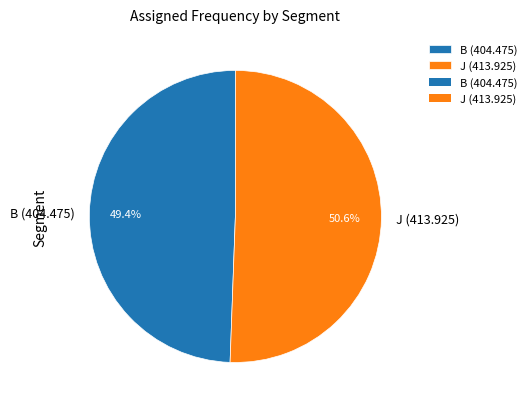

What percentage is the B (404.475) slice, to the nearest percent?

49%